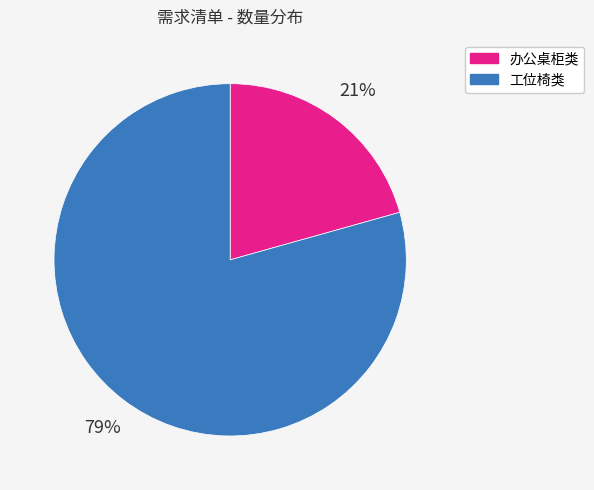

To the nearest percent, what is the combined percentage of 工位椅类 and 办公桌柜类?

100%